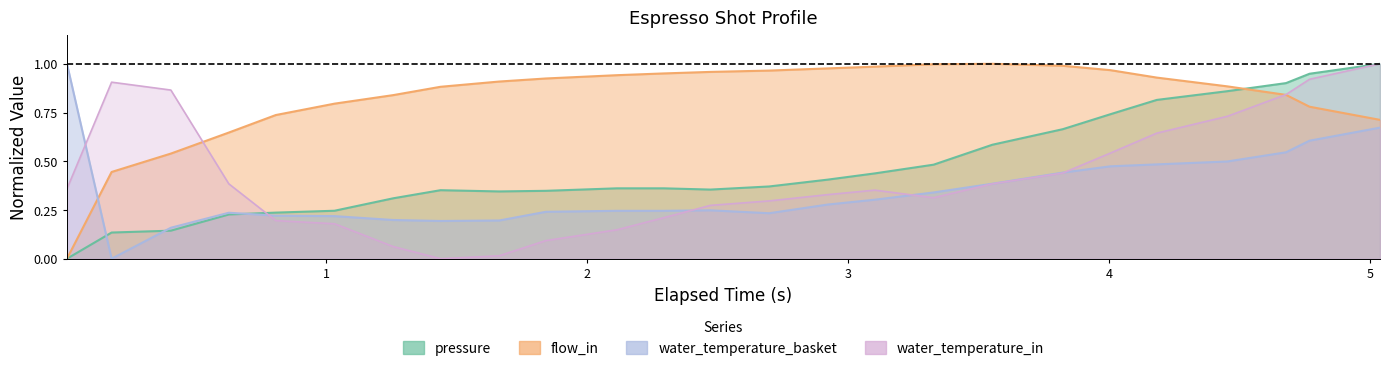

Where do water_temperature_basket and pressure first cross each other?

elapsed and pressure